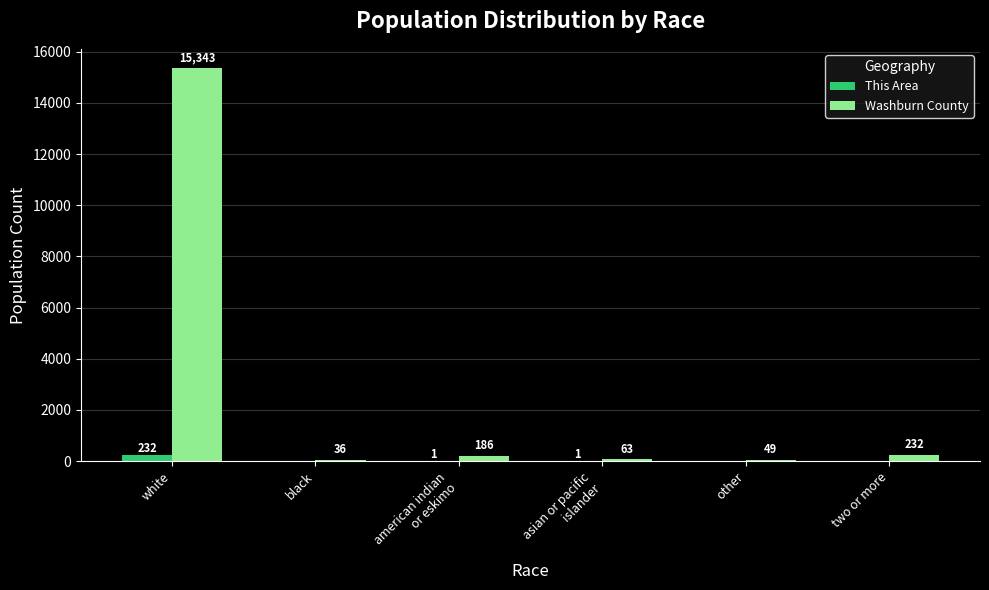

What is the sum of all Washburn County values?

15909